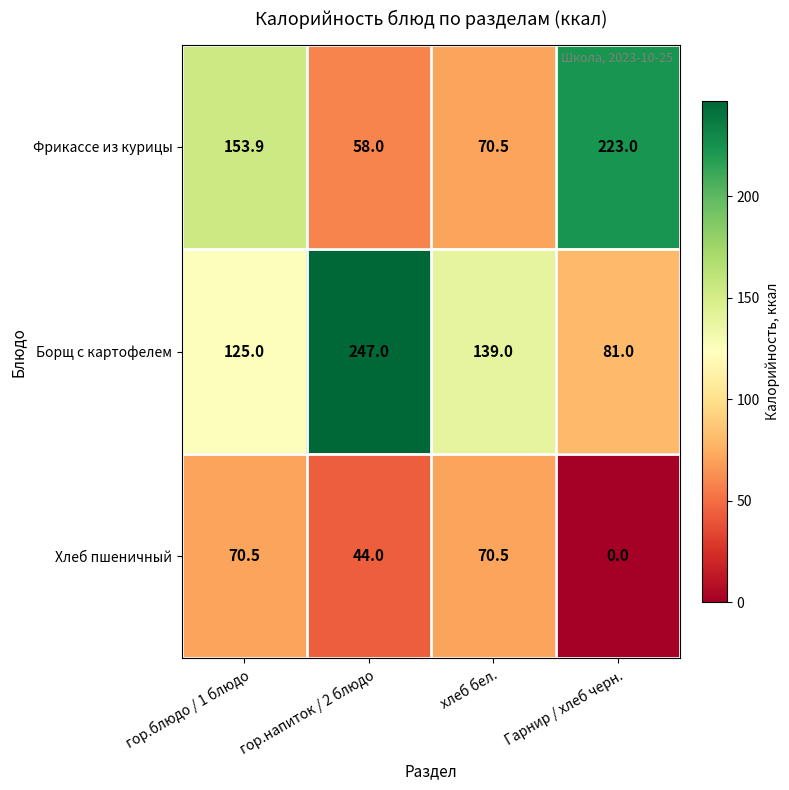

At which label does Хлеб пшеничный first exceed 70?

гор.блюдо / 1 блюдо